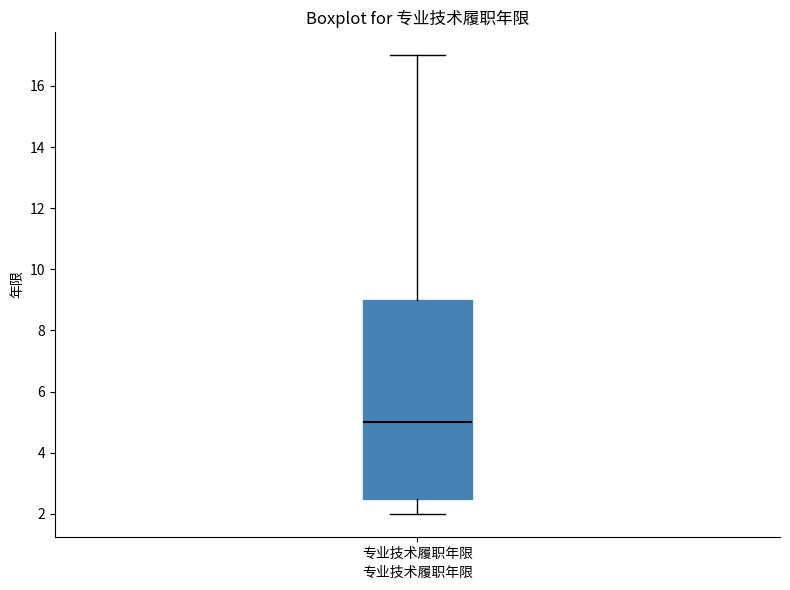

Where is the upper edge of the box for 专业技术履职年限 on the y-axis? The values are not printed on the chart, so give them approximately, as read against the axis.

9.0